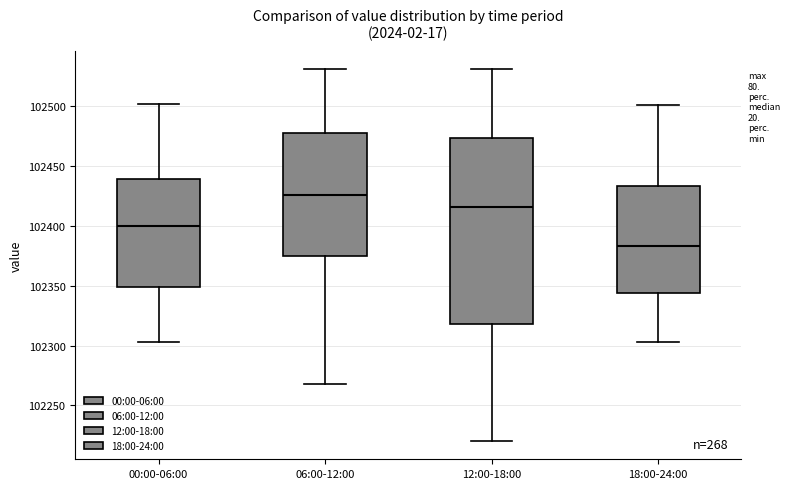

Reading left to right, read every box against the y-axis: the position of its median line, the range the box covers, and the ends of its whiskers. The values are not printed on the chart, so give them approximately, as read against the axis.

00:00-06:00: median 102400, box 102350 to 102440, whiskers 102305 to 102500
06:00-12:00: median 102425, box 102375 to 102475, whiskers 102270 to 102530
12:00-18:00: median 102415, box 102320 to 102475, whiskers 102220 to 102530
18:00-24:00: median 102385, box 102345 to 102435, whiskers 102305 to 102500